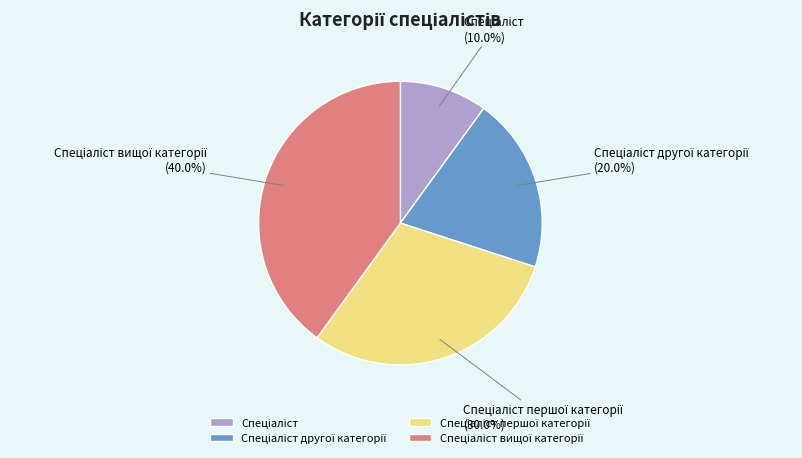

Count the number of slices in the pie.

4